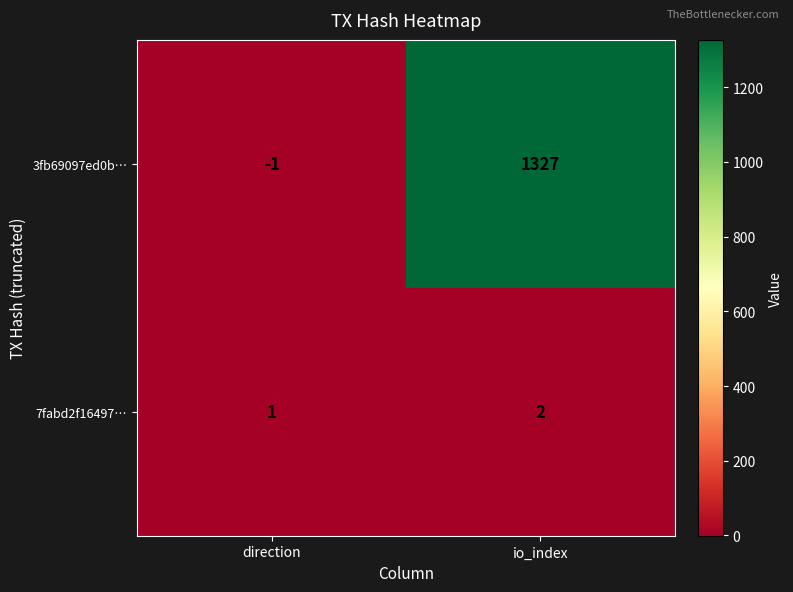

The value of 7fabd2f16497… at io_index is 3. True or false?

False